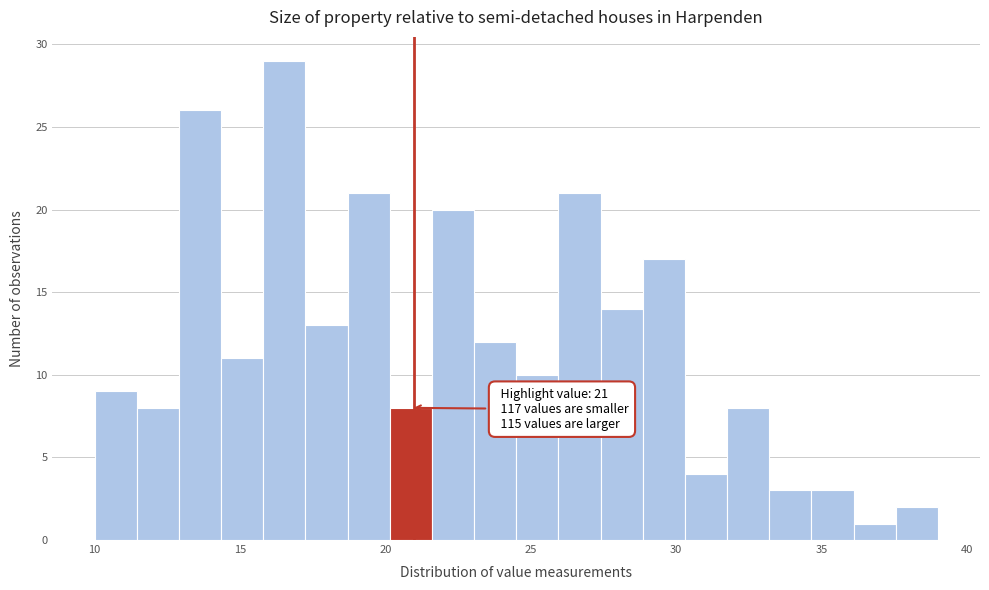

Read against the x-axis, roughly where is the centre of the tallest bar?

16.5